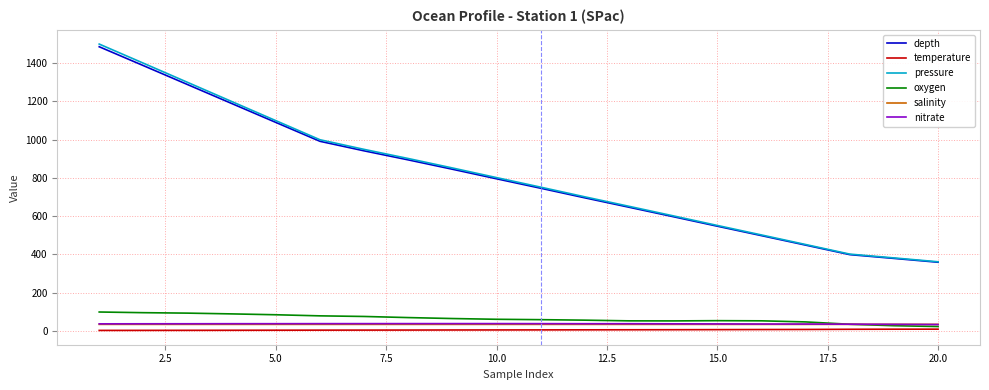

True or false: oxygen and depth cross at least once.

False